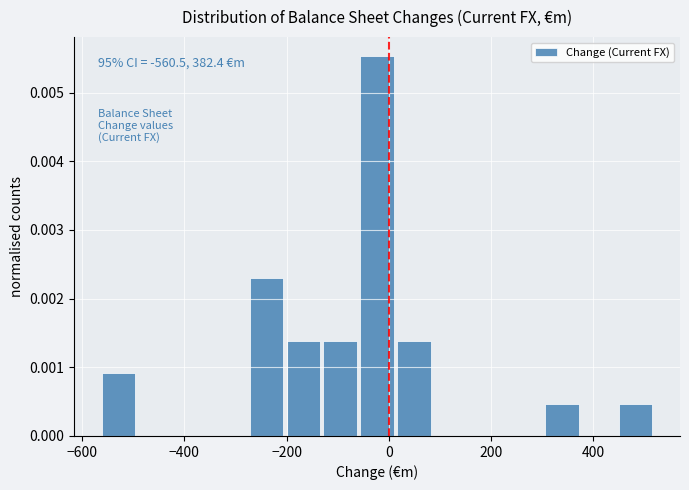

Read against the x-axis, roughly where is the centre of the tallest bar?

-20